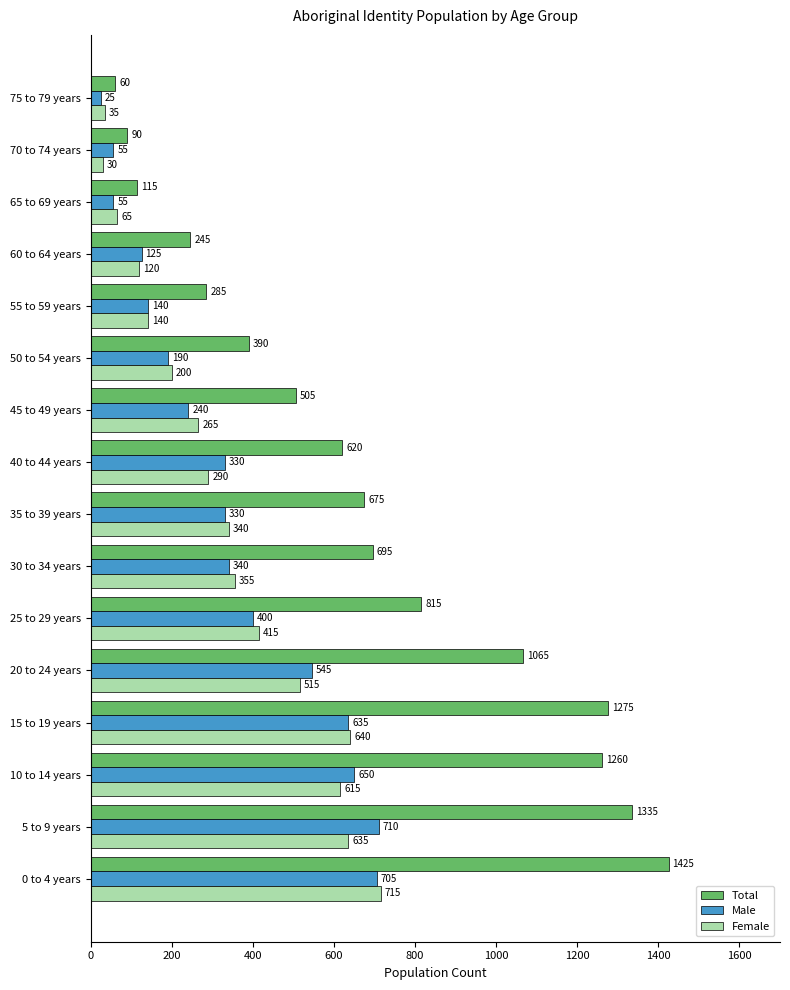

Where is Female nearest to the value 372?

30 to 34 years